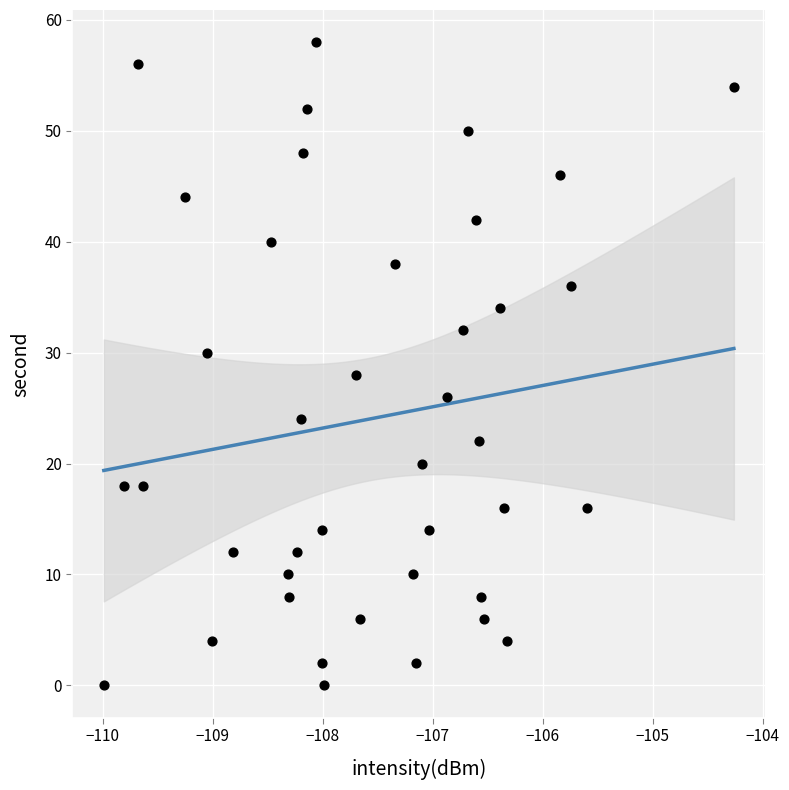

What is the range of Y values (max minus min)?

58